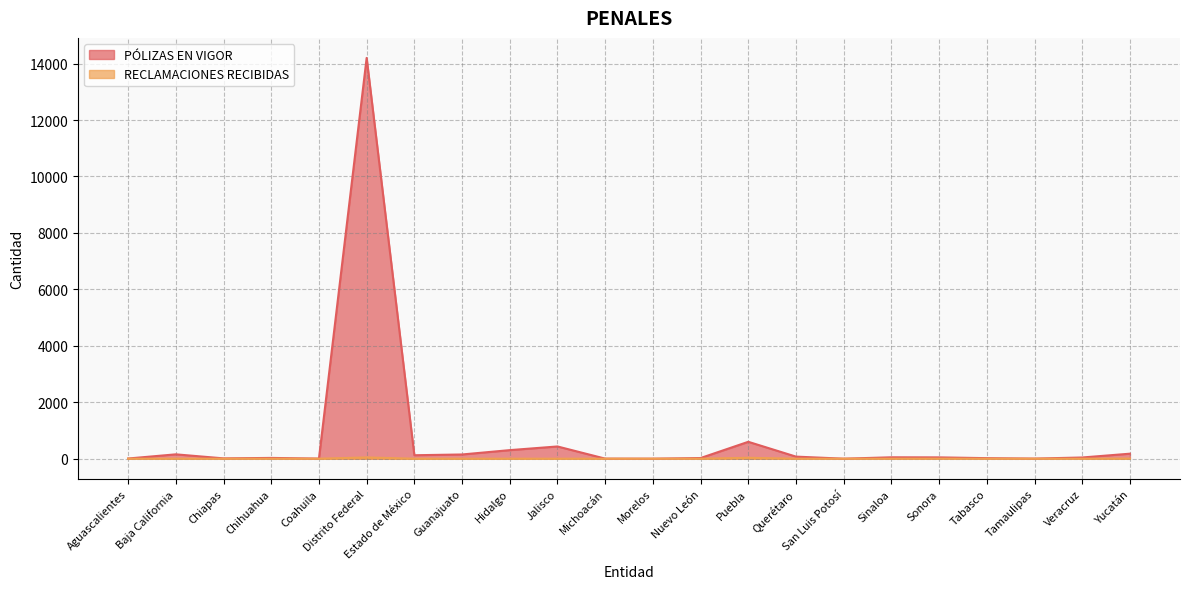

Where does the PÓLIZAS EN VIGOR series first go above 47?

Baja California